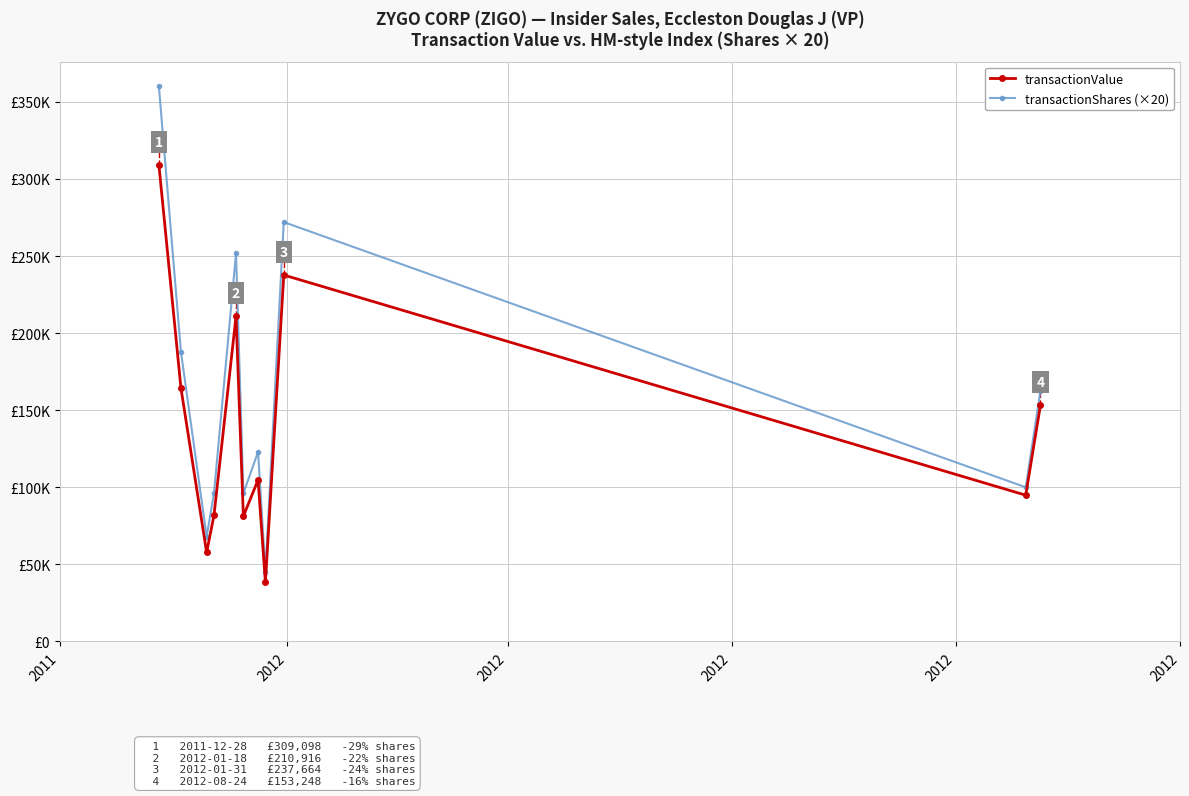

Does the chart display data point markers on the line(s)?

Yes